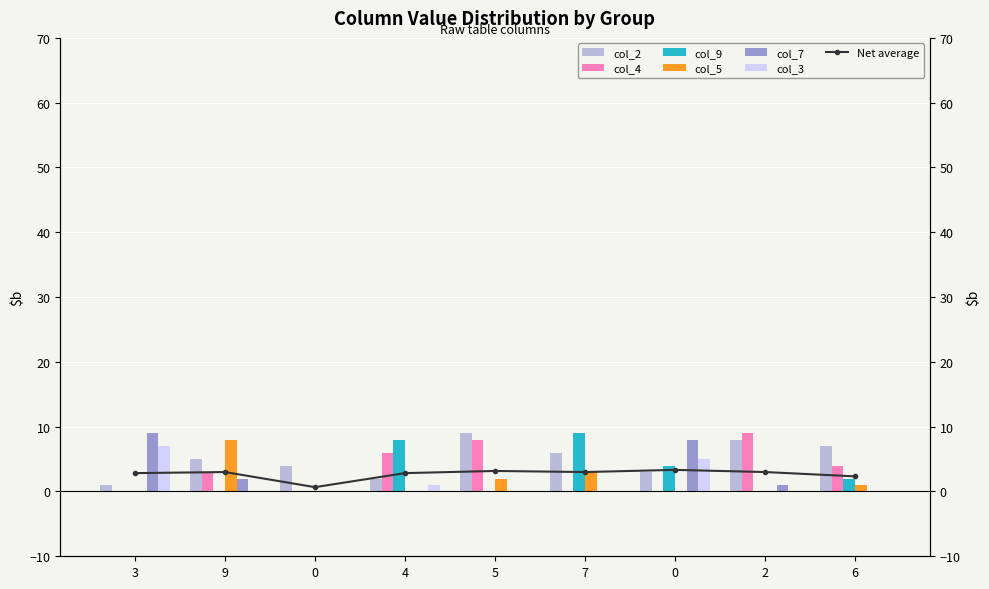

Reading left to right, extract all data points from this chart.

col_2: 1	5	4	2	9	6	3	8	7
col_4: 0	3	0	6	8	0	0	9	4
col_9: 0	0	0	8	0	9	4	0	2
col_5: 0	8	0	0	2	3	0	0	1
col_7: 9	2	0	0	0	0	8	1	0
col_3: 7	0	0	1	0	0	5	0	0